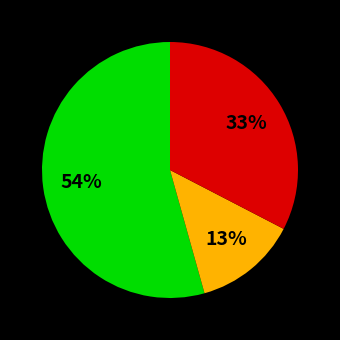

How many slices are in this pie chart?

3